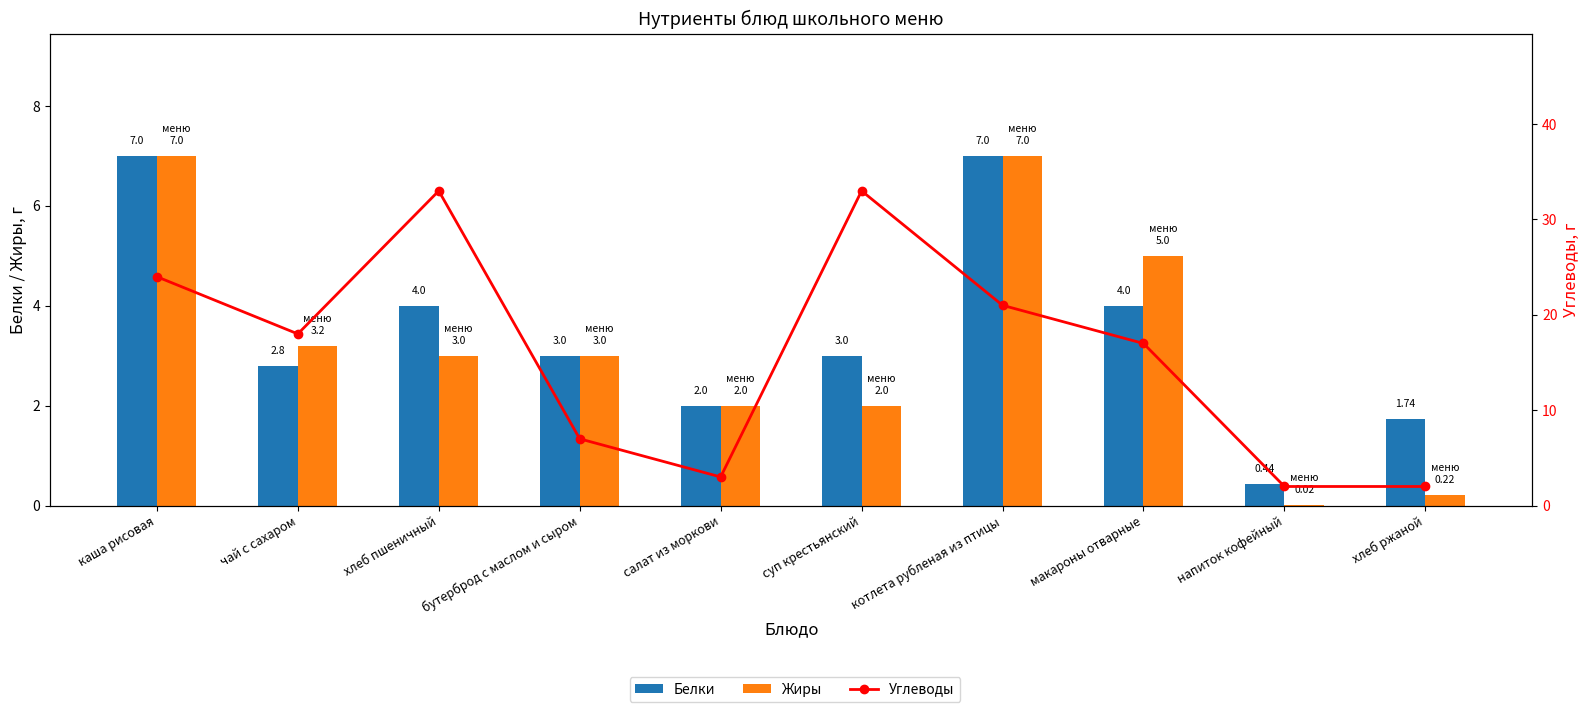

At how many categories does at least one series exceed 18?

4